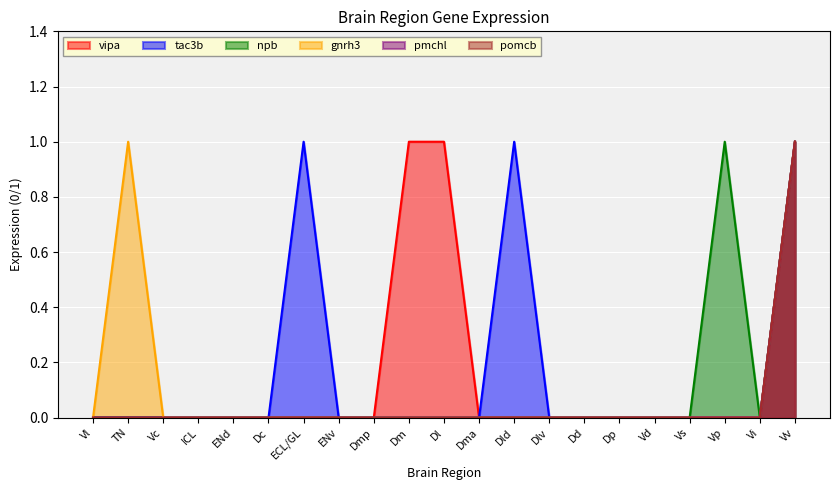

Reading left to right, extract all data points from this chart.

vipa: Vl=0	TN=0	Vc=0	ICL=0	ENd=0	Dc=0	ECL/GL=0	ENv=0	Dmp=0	Dm=1	Dl=1	Dma=0	Dld=0	Dlv=0	Dd=0	Dp=0	Vd=0	Vs=0	Vp=0	Vi=0	Vv=1
tac3b: Vl=0	TN=0	Vc=0	ICL=0	ENd=0	Dc=0	ECL/GL=1	ENv=0	Dmp=0	Dm=0	Dl=0	Dma=0	Dld=1	Dlv=0	Dd=0	Dp=0	Vd=0	Vs=0	Vp=0	Vi=0	Vv=1
npb: Vl=0	TN=0	Vc=0	ICL=0	ENd=0	Dc=0	ECL/GL=0	ENv=0	Dmp=0	Dm=0	Dl=0	Dma=0	Dld=0	Dlv=0	Dd=0	Dp=0	Vd=0	Vs=0	Vp=1	Vi=0	Vv=1
gnrh3: Vl=0	TN=1	Vc=0	ICL=0	ENd=0	Dc=0	ECL/GL=0	ENv=0	Dmp=0	Dm=0	Dl=0	Dma=0	Dld=0	Dlv=0	Dd=0	Dp=0	Vd=0	Vs=0	Vp=0	Vi=0	Vv=1
pmchl: Vl=0	TN=0	Vc=0	ICL=0	ENd=0	Dc=0	ECL/GL=0	ENv=0	Dmp=0	Dm=0	Dl=0	Dma=0	Dld=0	Dlv=0	Dd=0	Dp=0	Vd=0	Vs=0	Vp=0	Vi=0	Vv=1
pomcb: Vl=0	TN=0	Vc=0	ICL=0	ENd=0	Dc=0	ECL/GL=0	ENv=0	Dmp=0	Dm=0	Dl=0	Dma=0	Dld=0	Dlv=0	Dd=0	Dp=0	Vd=0	Vs=0	Vp=0	Vi=0	Vv=1